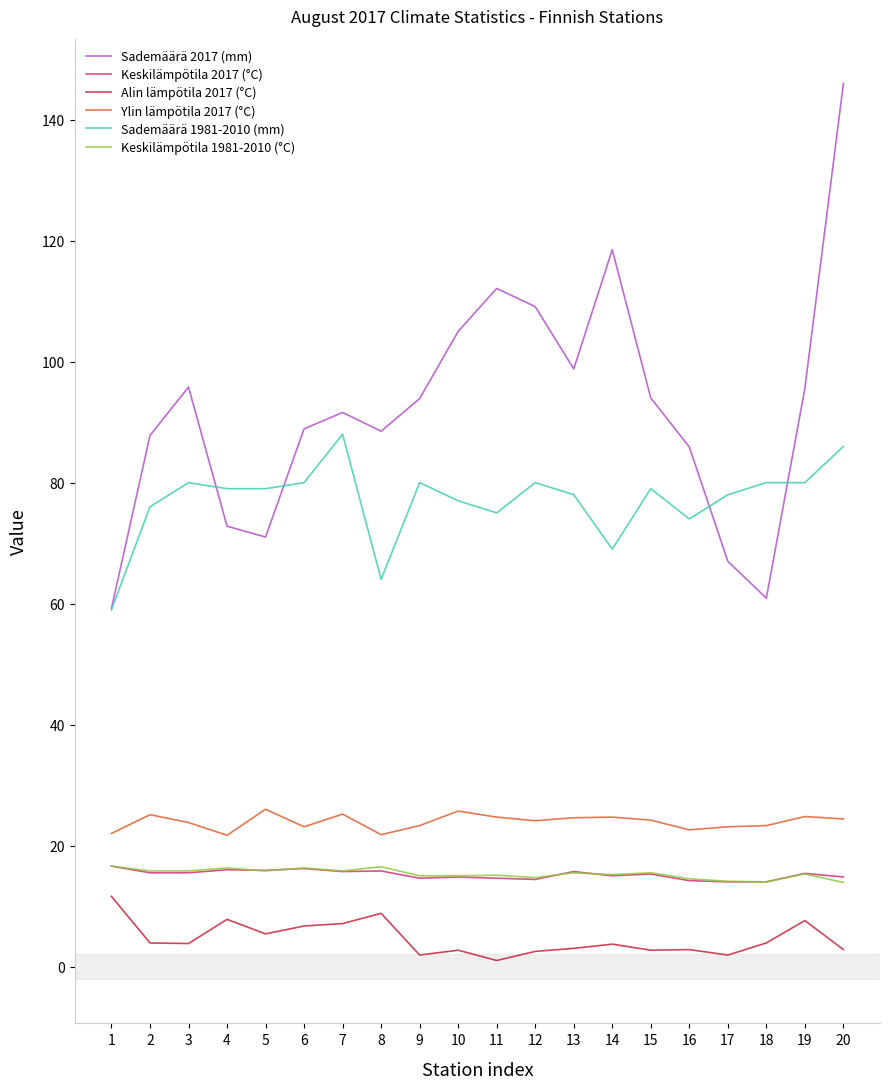

What are all the series names shown in the legend?

Sademäärä 2017 (mm), Keskilämpötila 2017 (°C), Alin lämpötila 2017 (°C), Ylin lämpötila 2017 (°C), Sademäärä 1981-2010 (mm), Keskilämpötila 1981-2010 (°C)